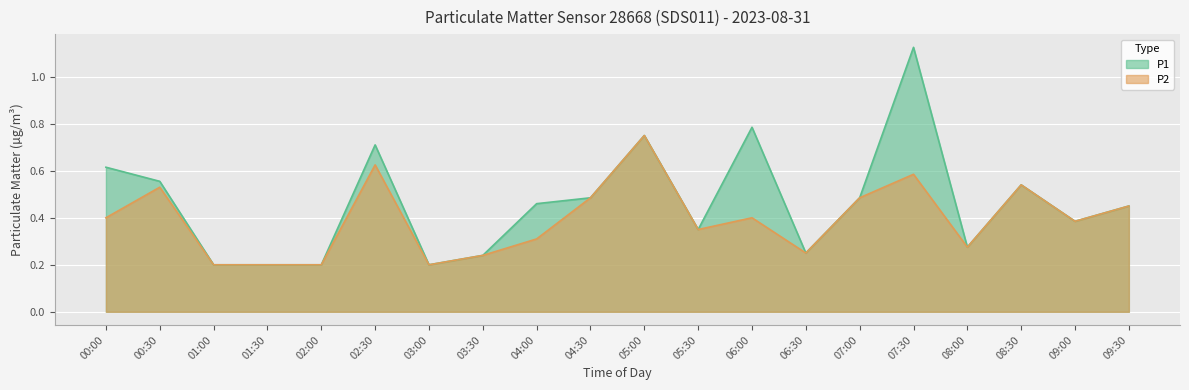

Rank the series by their average value, from highest to lowest.

P1, P2